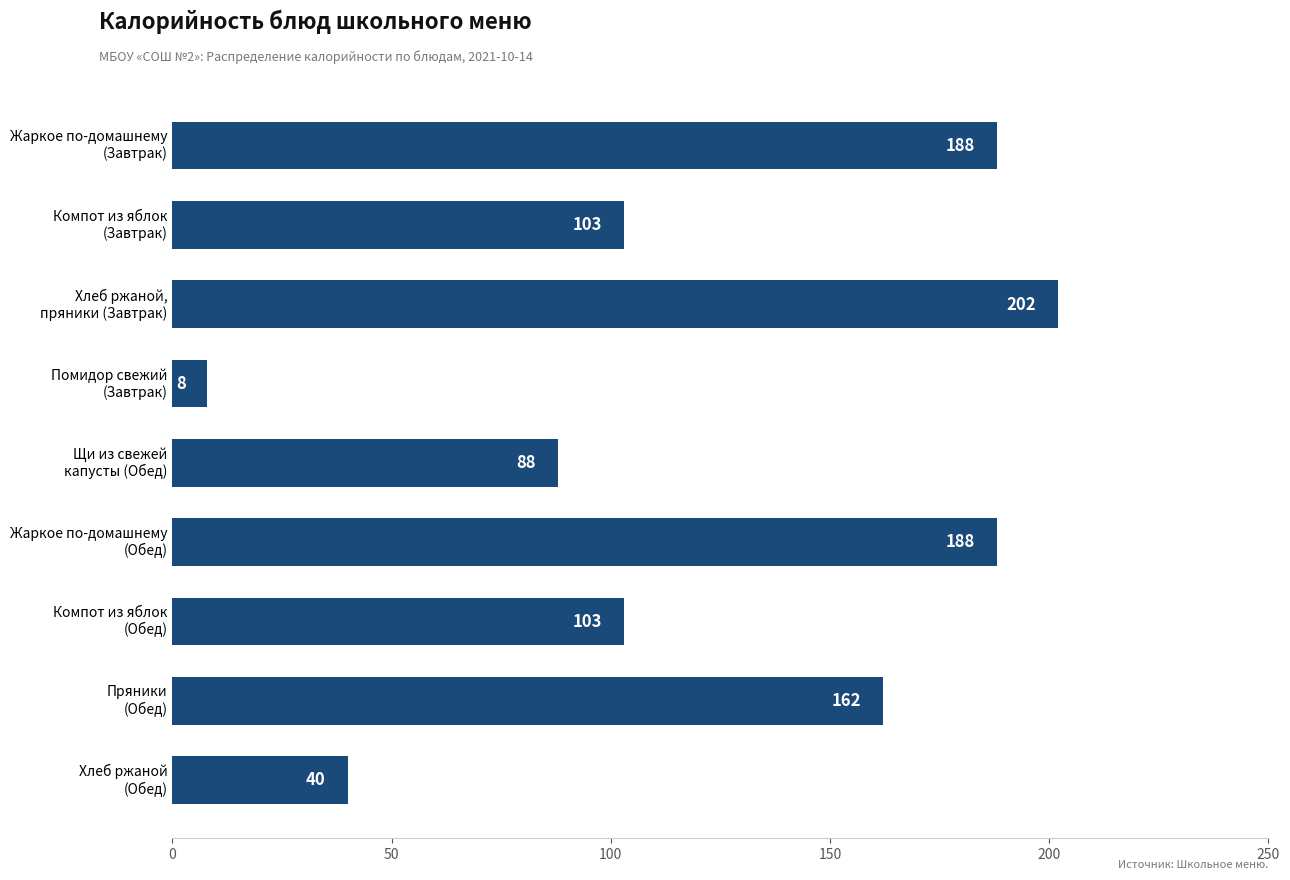

How many categories are shown in the chart?

9